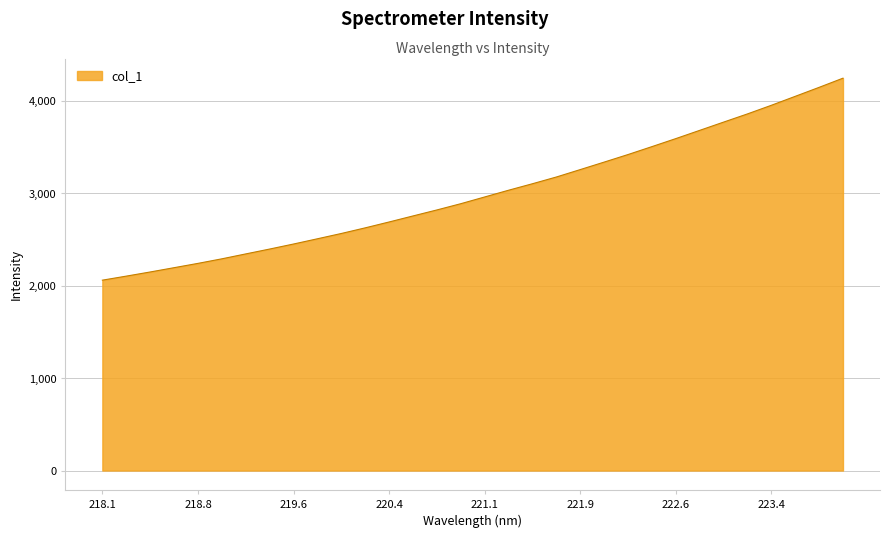

What is the sum of all values?

96193.2